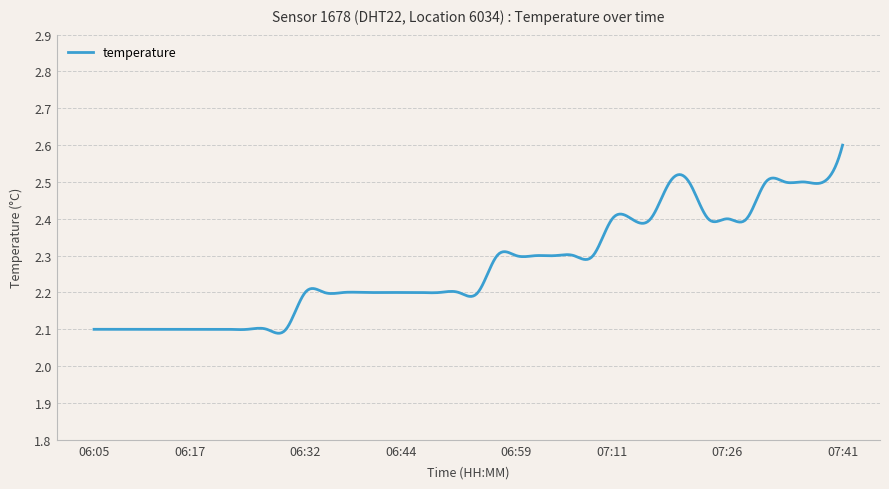

What is the difference between the maximum and minimum values?

0.5